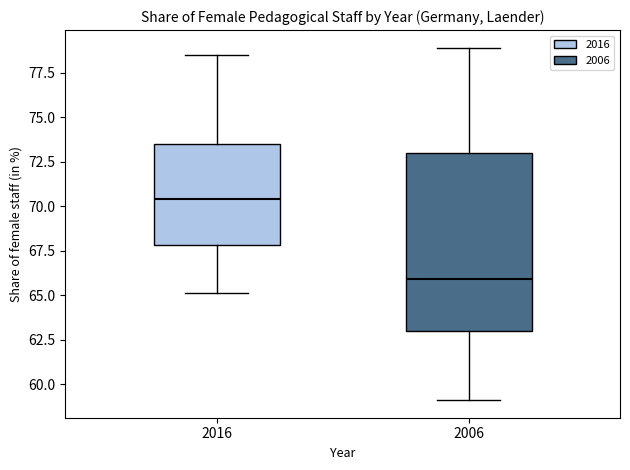

Reading left to right, transcribe this box plot: for each box, give where its median line is, the range the box spans, and where its two whiskers end, as read against the y-axis. The values are not printed on the chart, so give them approximately, as read against the axis.

2016: median 70.5, box 68.0 to 73.5, whiskers 65.0 to 78.5
2006: median 66.0, box 63.0 to 73.0, whiskers 59.0 to 79.0